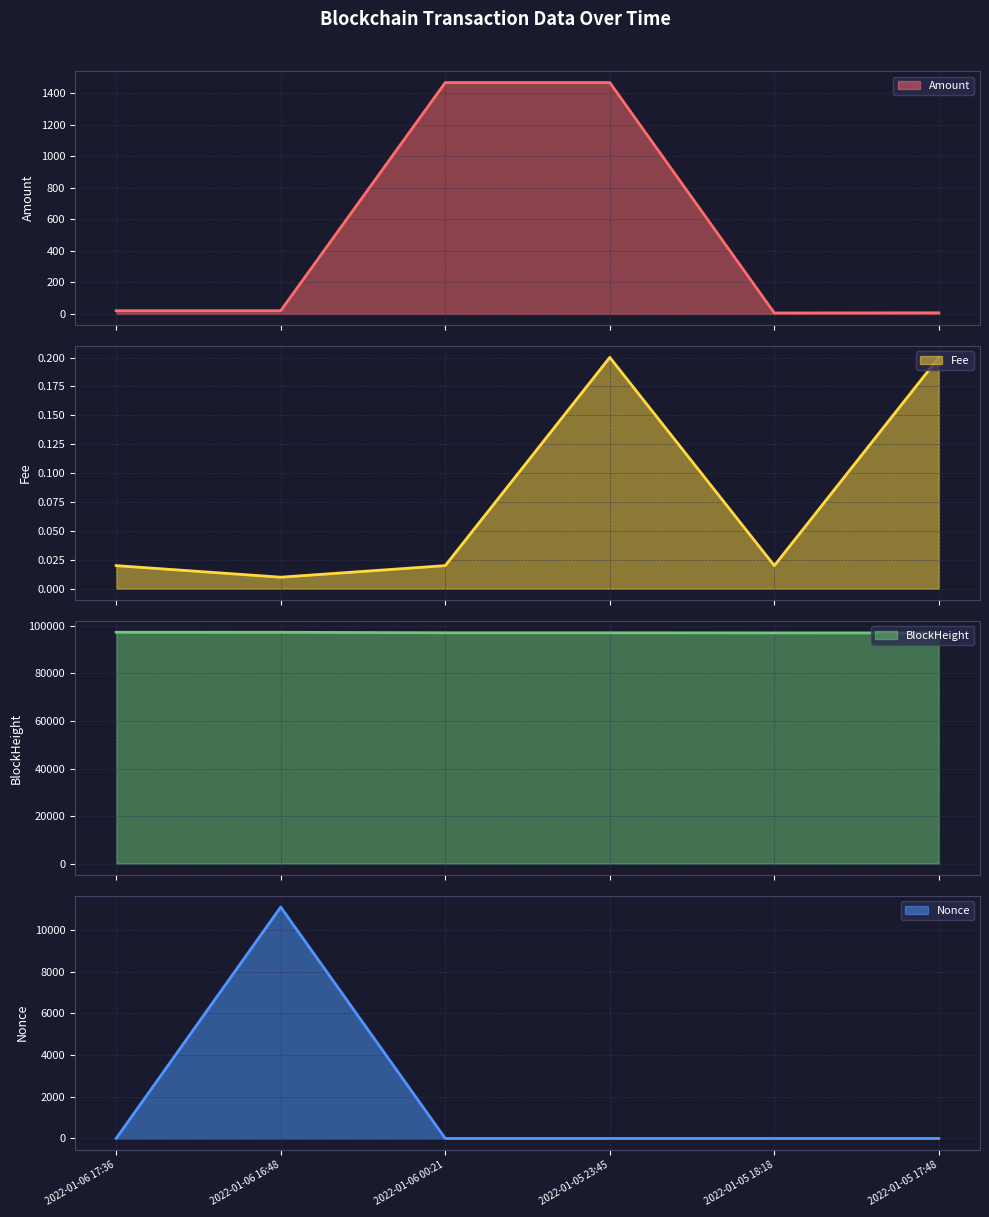

Does the chart display data point markers on the line(s)?

No